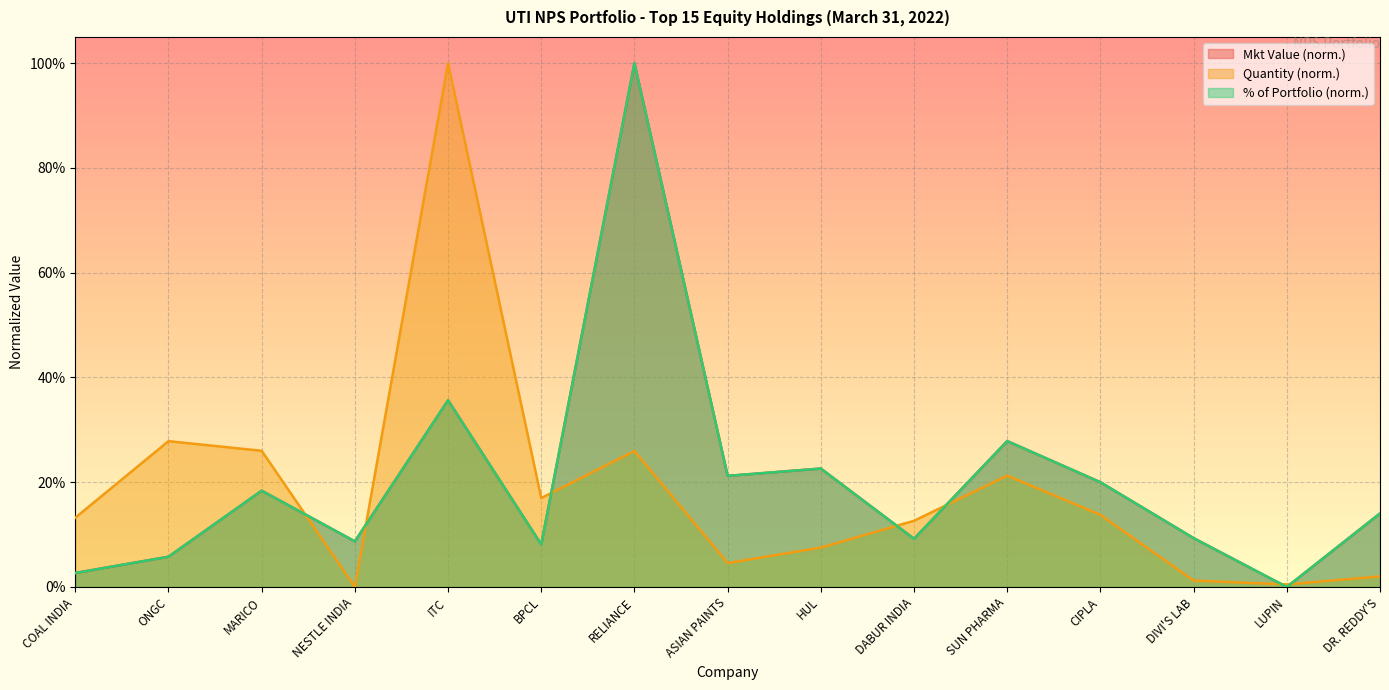

List the series in order of their peak value, lowest first.

Mkt Value, Quantity, % of Portfolio